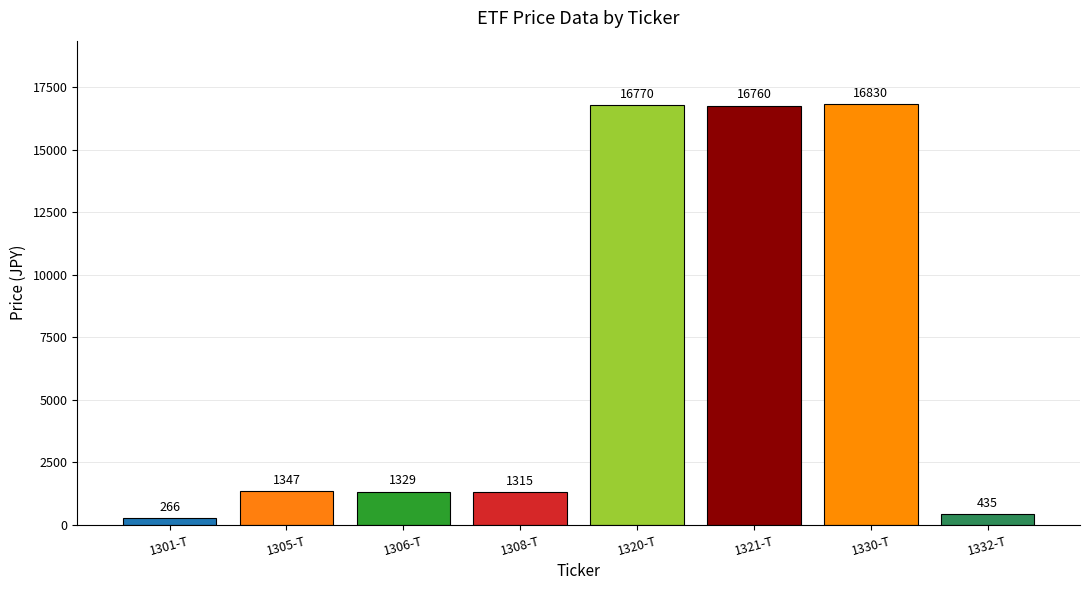

Rank the categories by value from highest to lowest.

1330-T, 1320-T, 1321-T, 1305-T, 1306-T, 1308-T, 1332-T, 1301-T